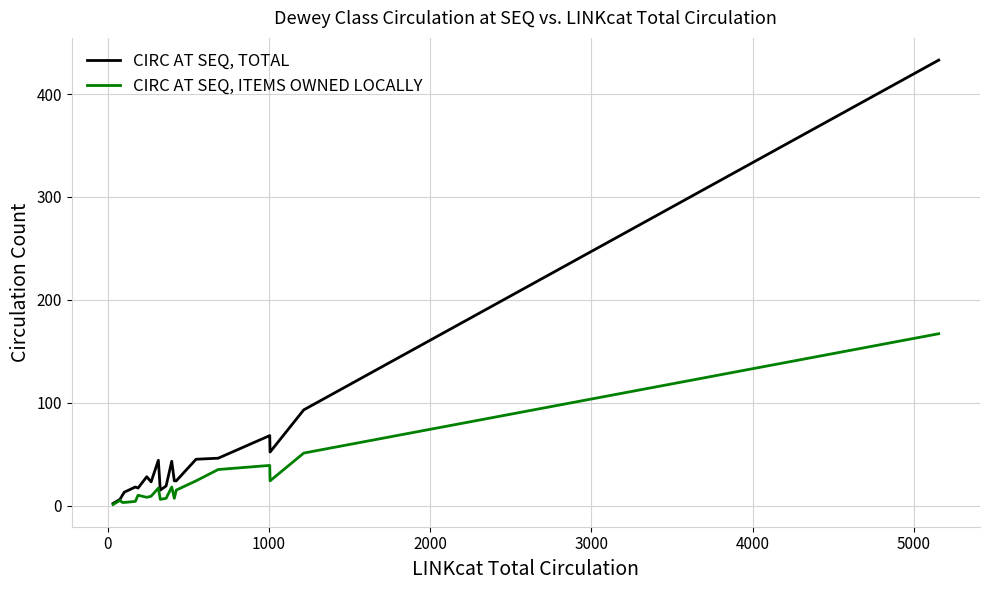

Which series has the largest total across all categories?

CIRC AT SEQ, TOTAL